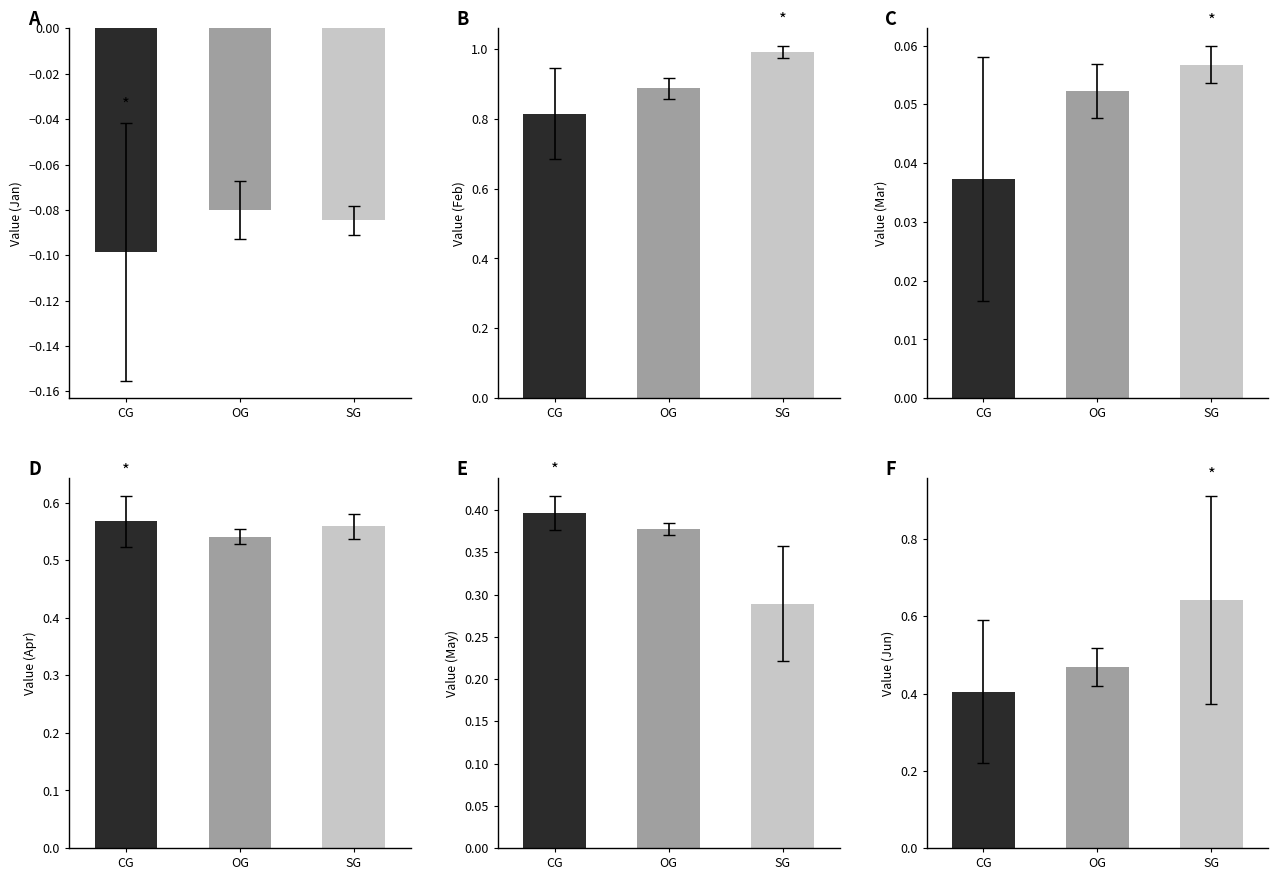

List the series in order of their peak value, highest first.

Feb, Jun, Apr, May, Mar, Jan